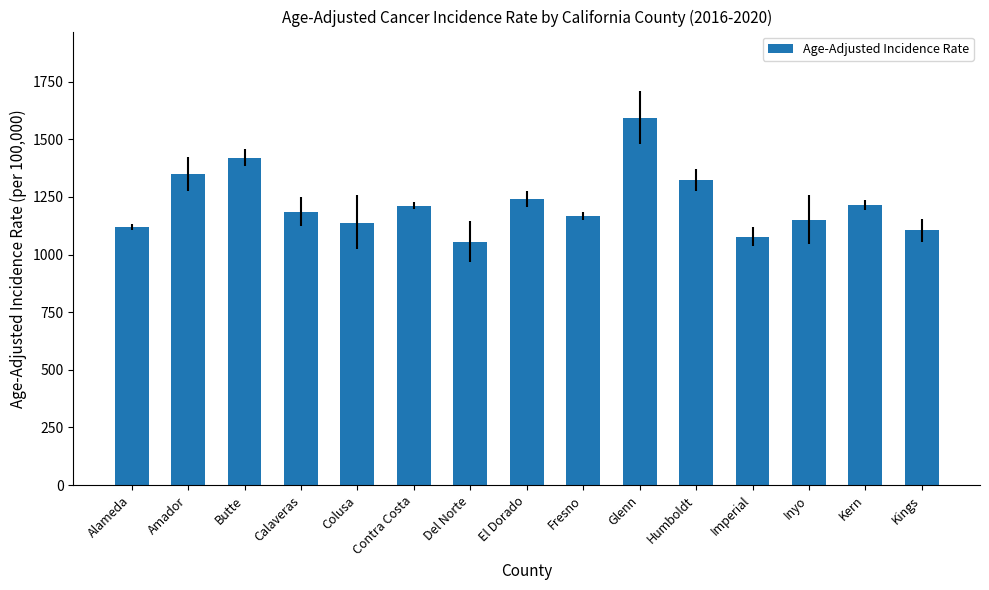

Which label corresponds to the largest value in the chart?

Glenn